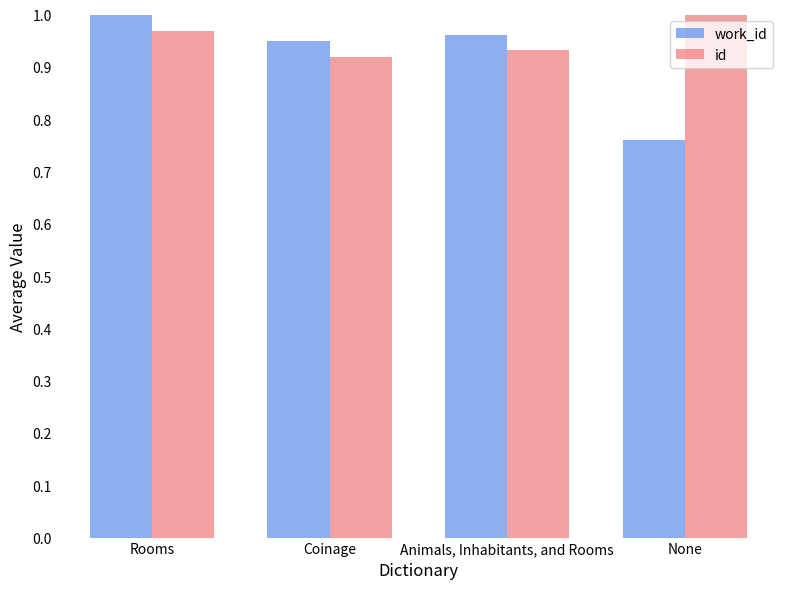

What is the total value across all series at Animals, Inhabitants, and Rooms?

1.9